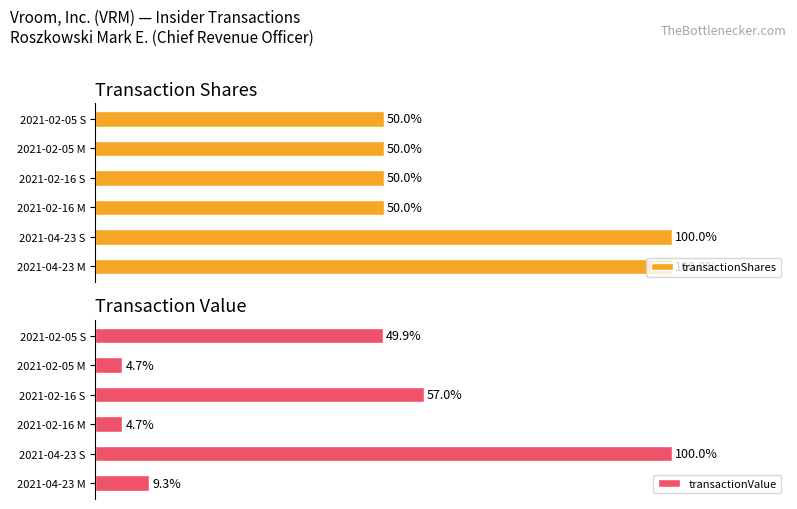

Where is transactionValue nearest to the value 52?

2021-02-05 S